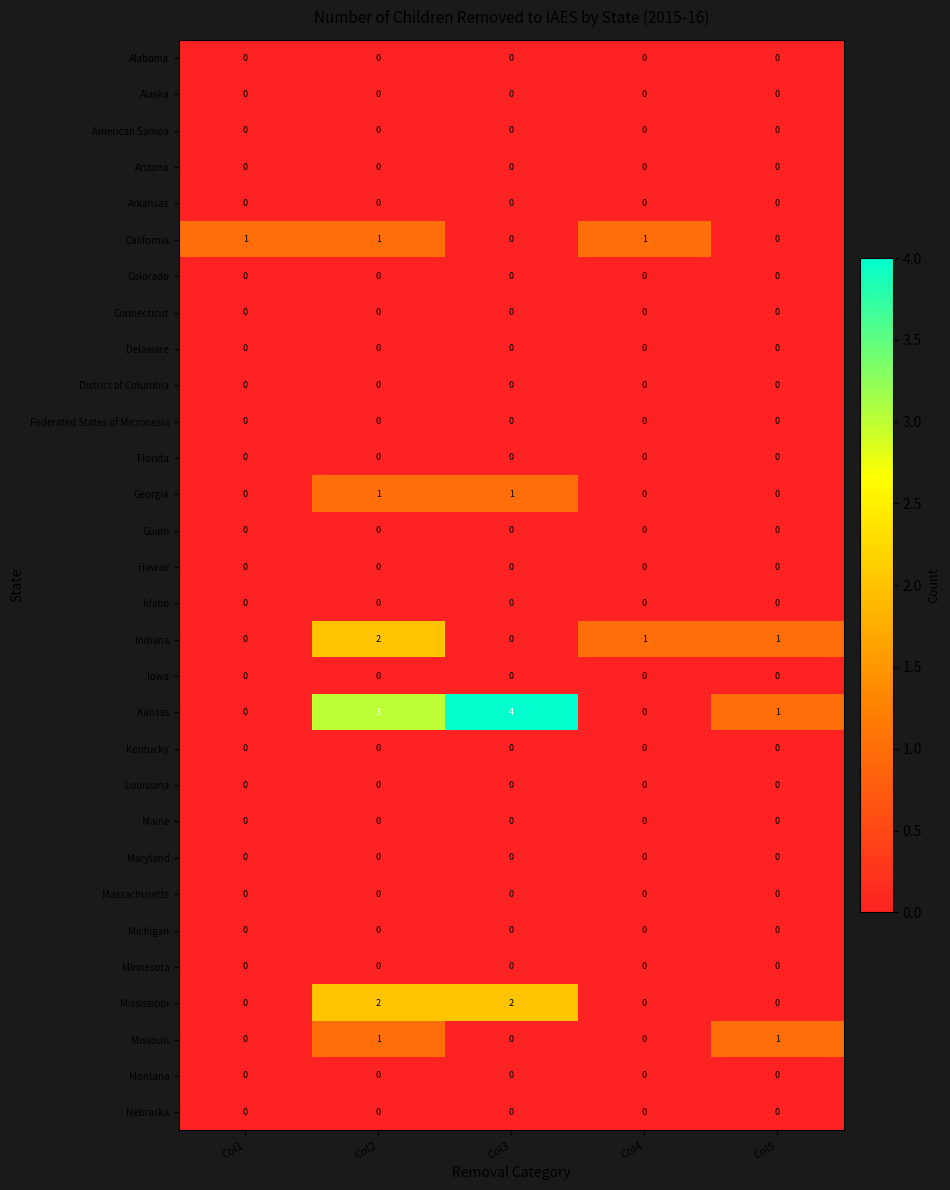

What is the difference between the highest and lowest values at Col5?

1